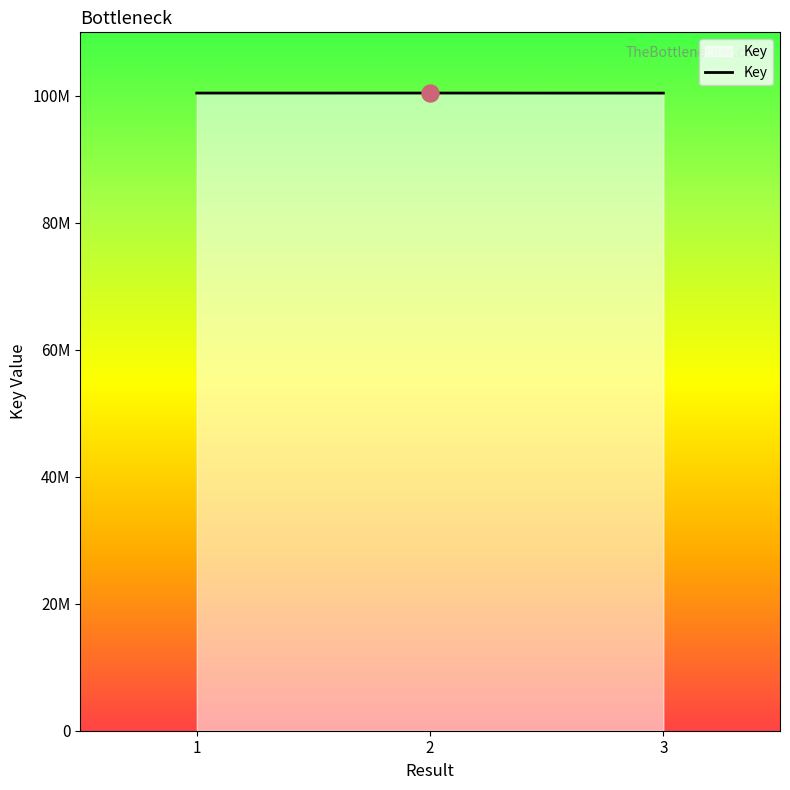

What is the ratio of the value at 3 to the value at 2?

1.0